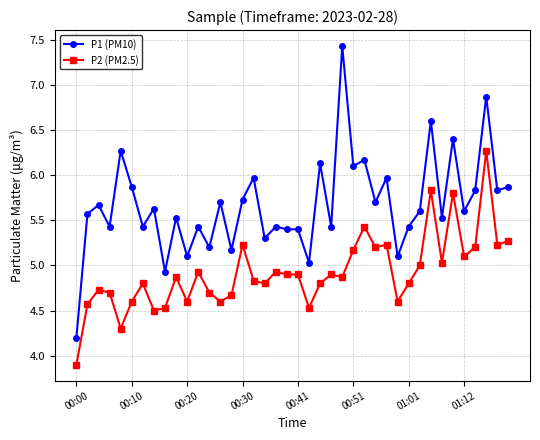

What is the sum of all P1 (PM10) values?

227.0